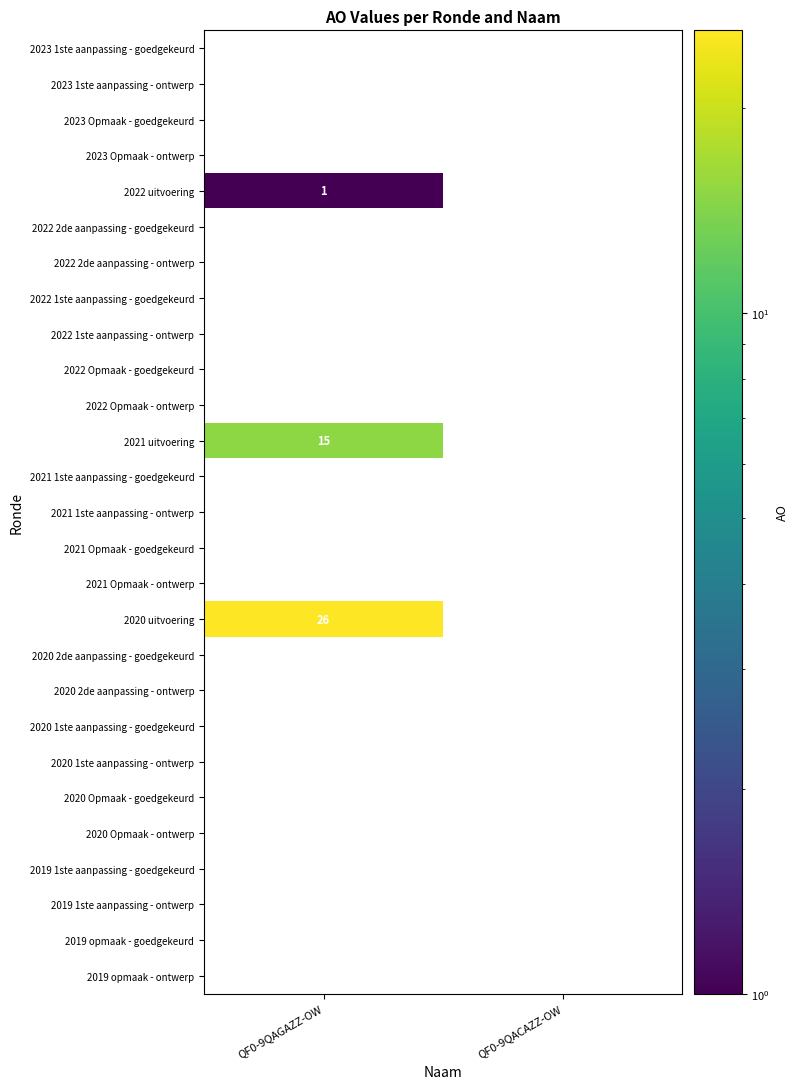

What is the maximum value for 2020 uitvoering?

26